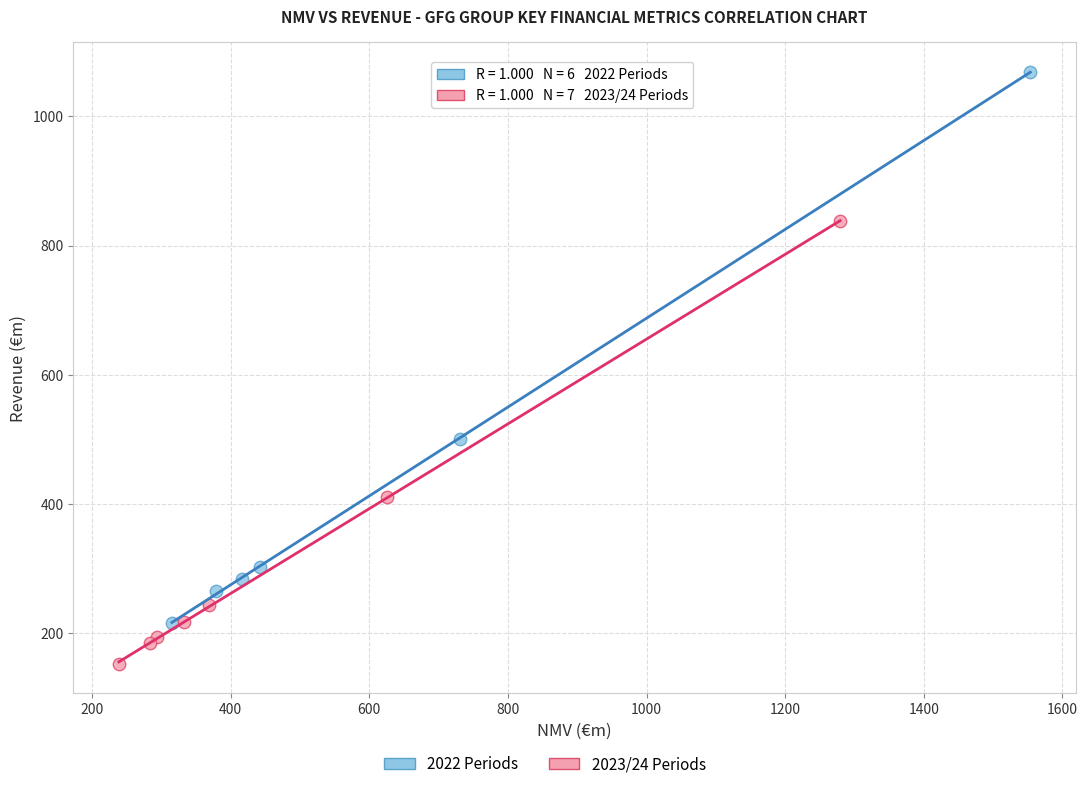

Which series has the widest spread of Y values?

2022 Periods